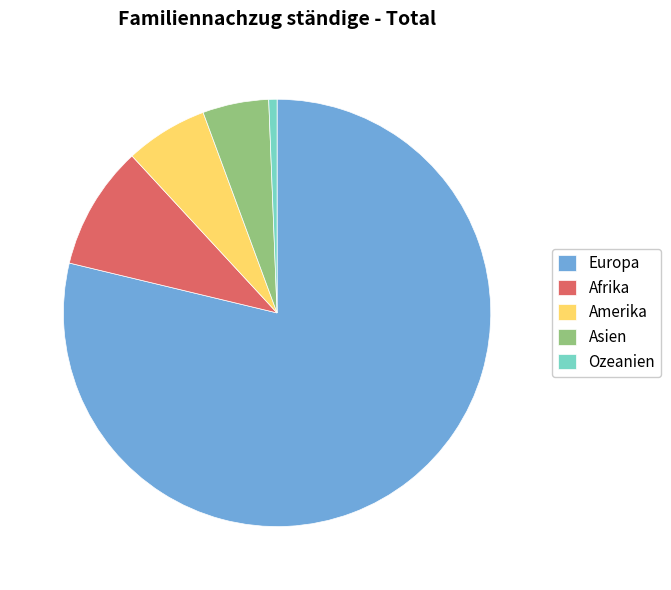

Is the sum of Europa and Afrika greater than half?

Yes